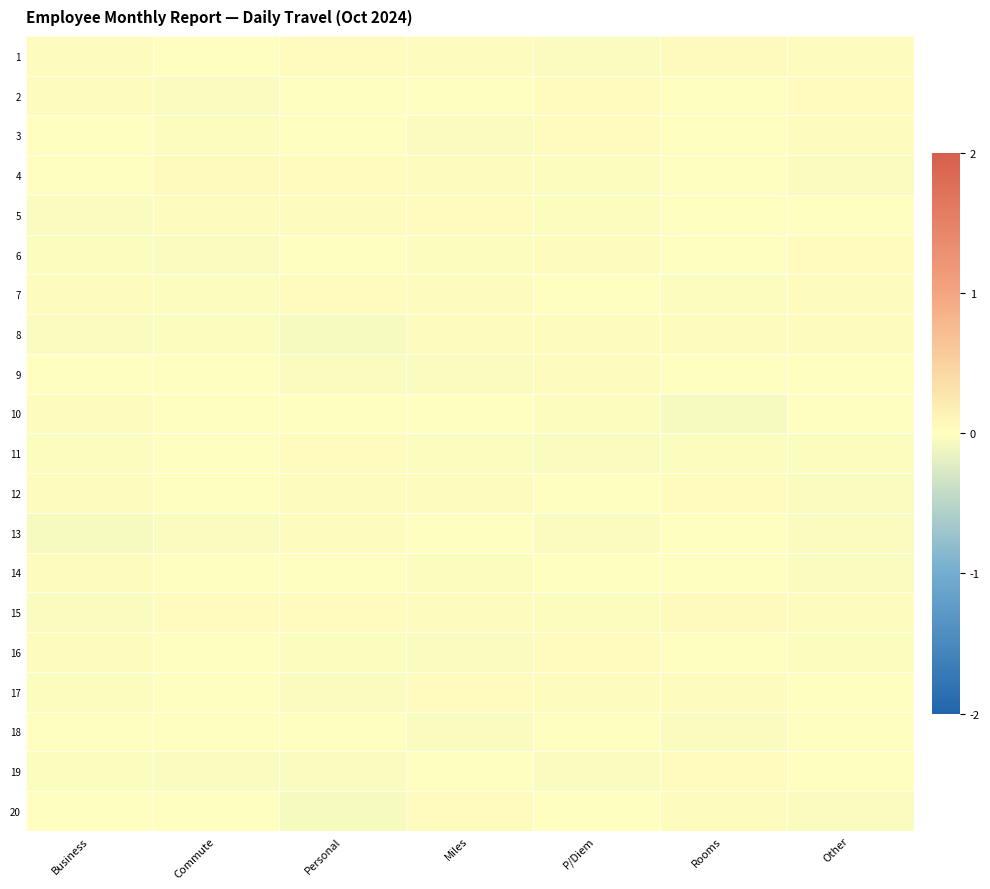

At which category does the chart reach its minimum across all series?

Personal